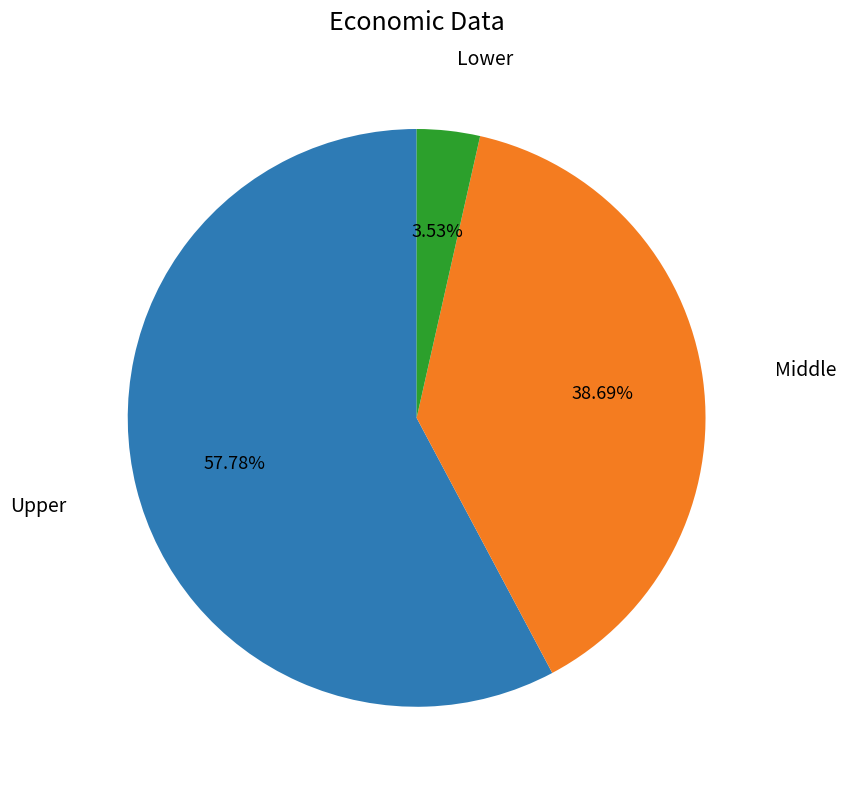

To the nearest percent, what is the average slice percentage?

33%